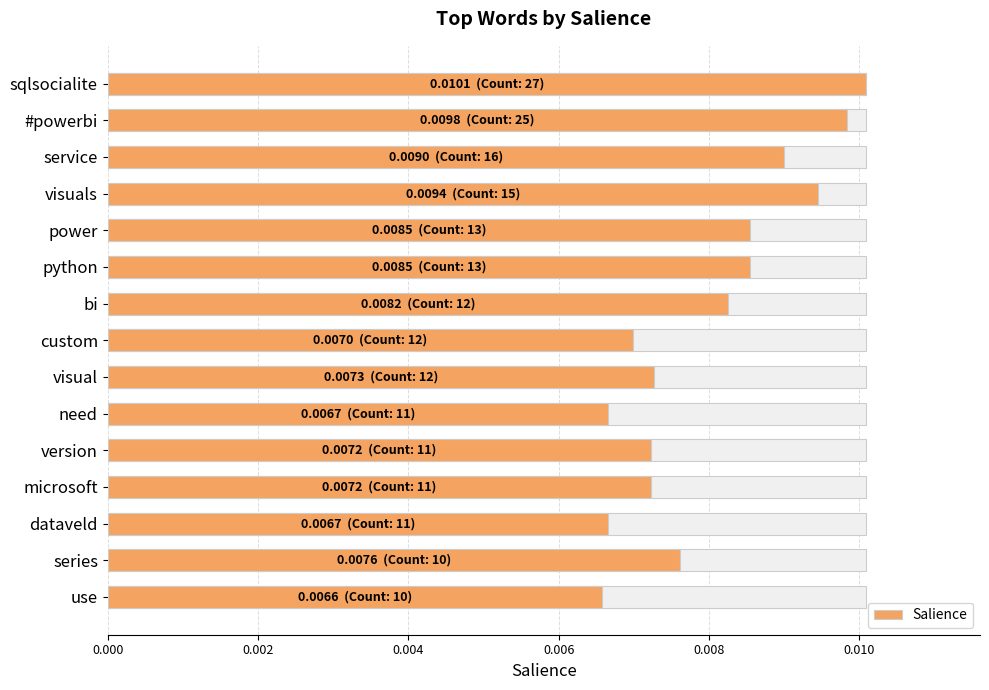

The value at python is 0.0. True or false?

True